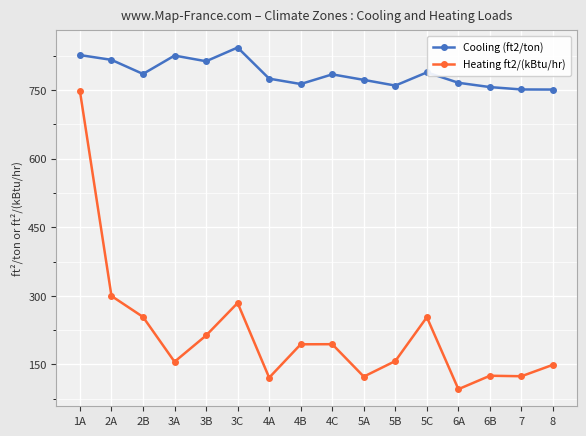

The value of Heating ft2/(kBtu/hr) at 2A is 299.8. True or false?

True